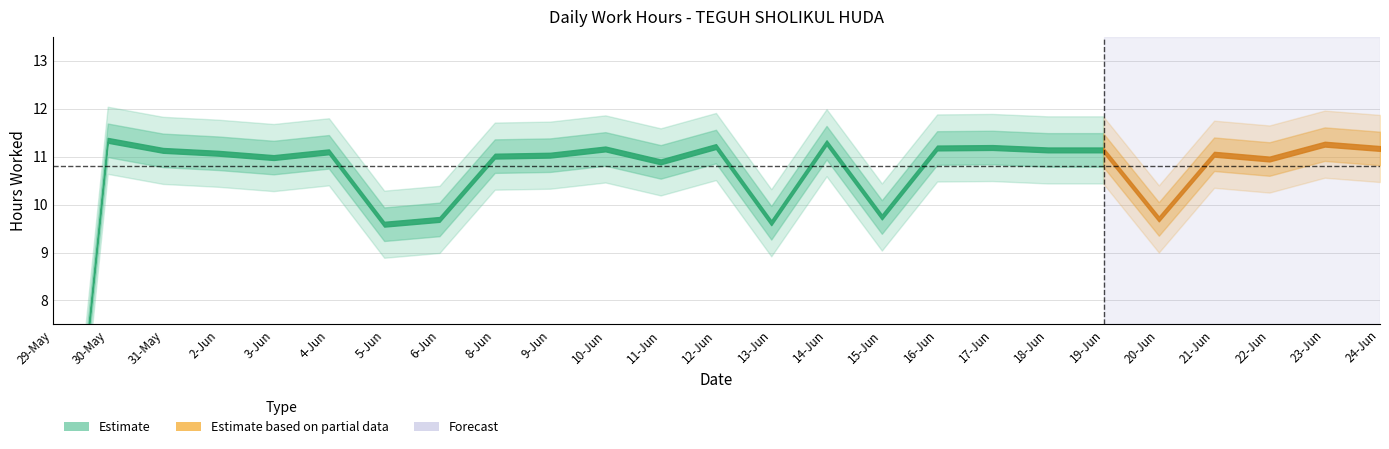

Count the number of values greater than 11.

15